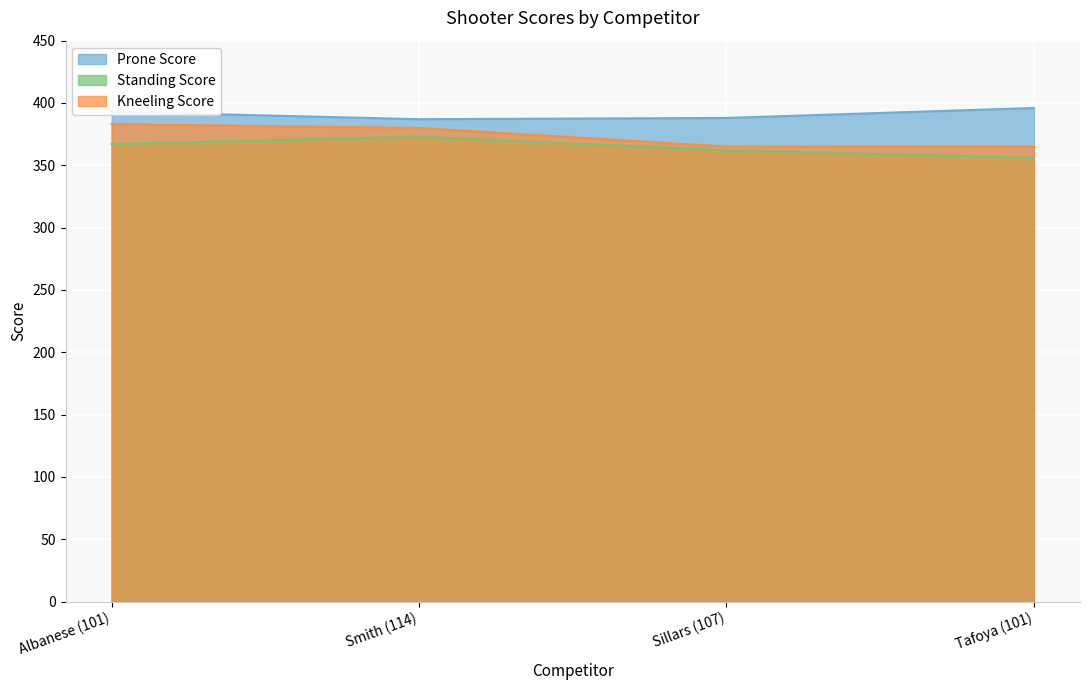

What is the spread (max minus min) of values at Sillars (107)?

26